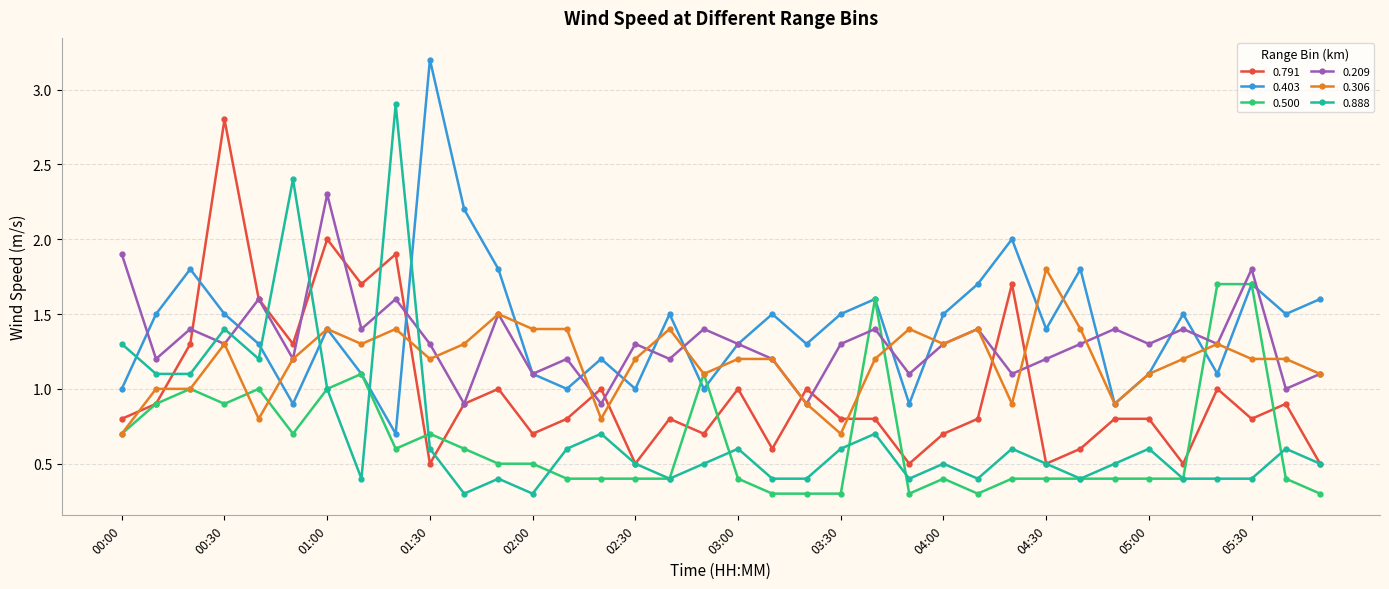

True or false: 0.500 has more than 1 interior local peaks.

True